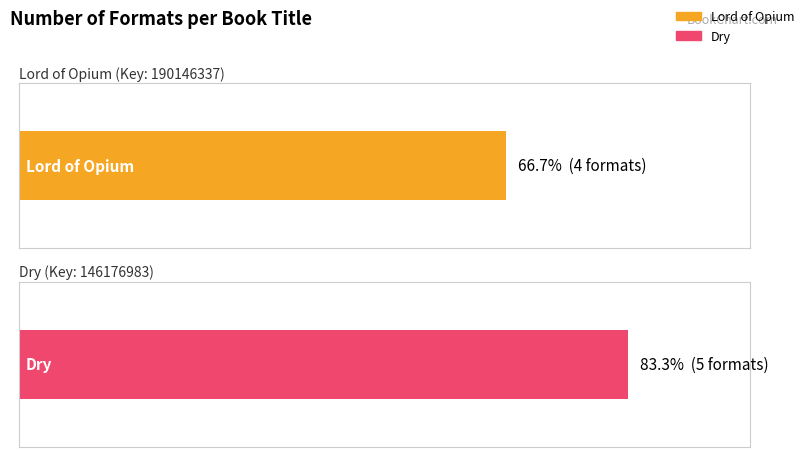

Count the values in the range 146176983 to 190146337.

2